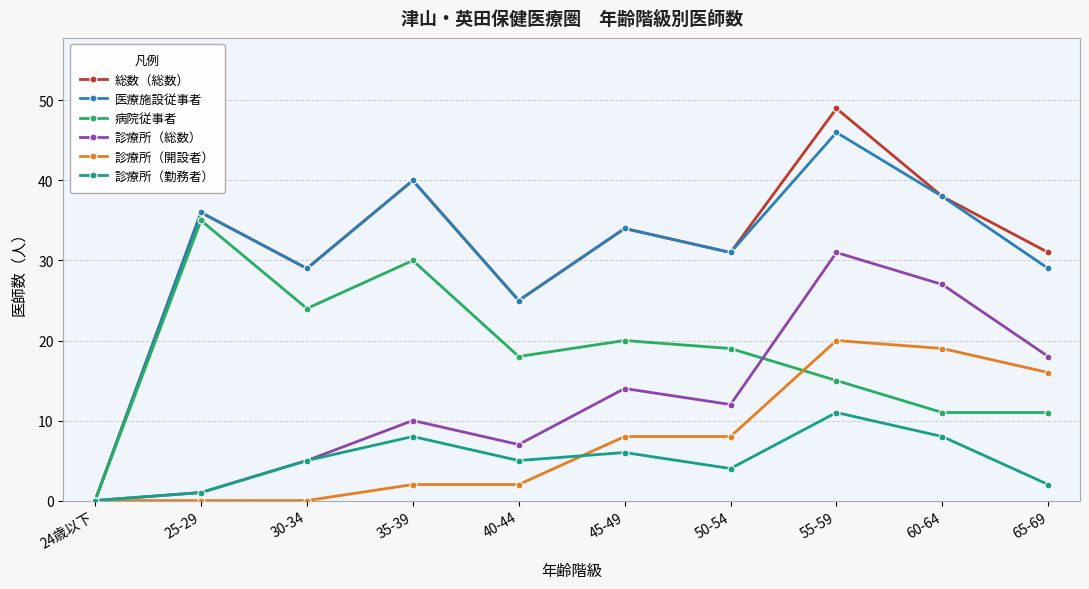

Is the value of 診療所（総数） at 50-54 greater than the value of 総数（総数） at 55-59?

No